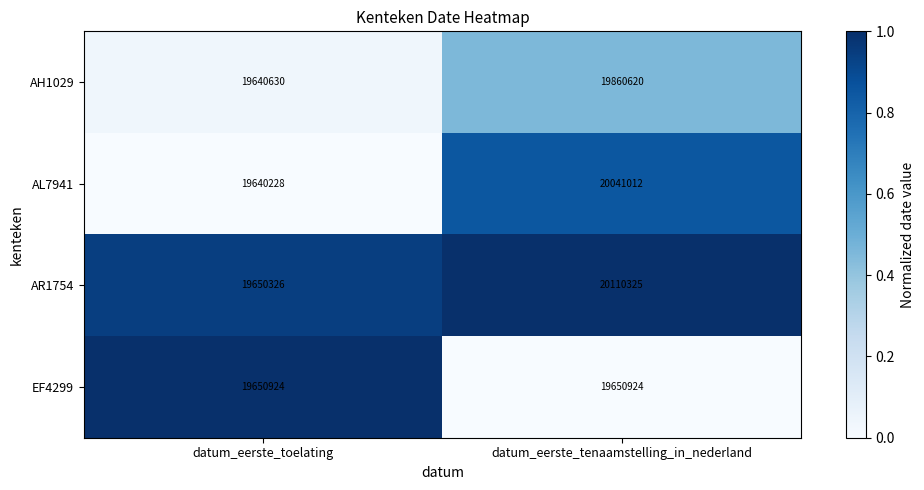

What is the sum of all EF4299 values?

39301848